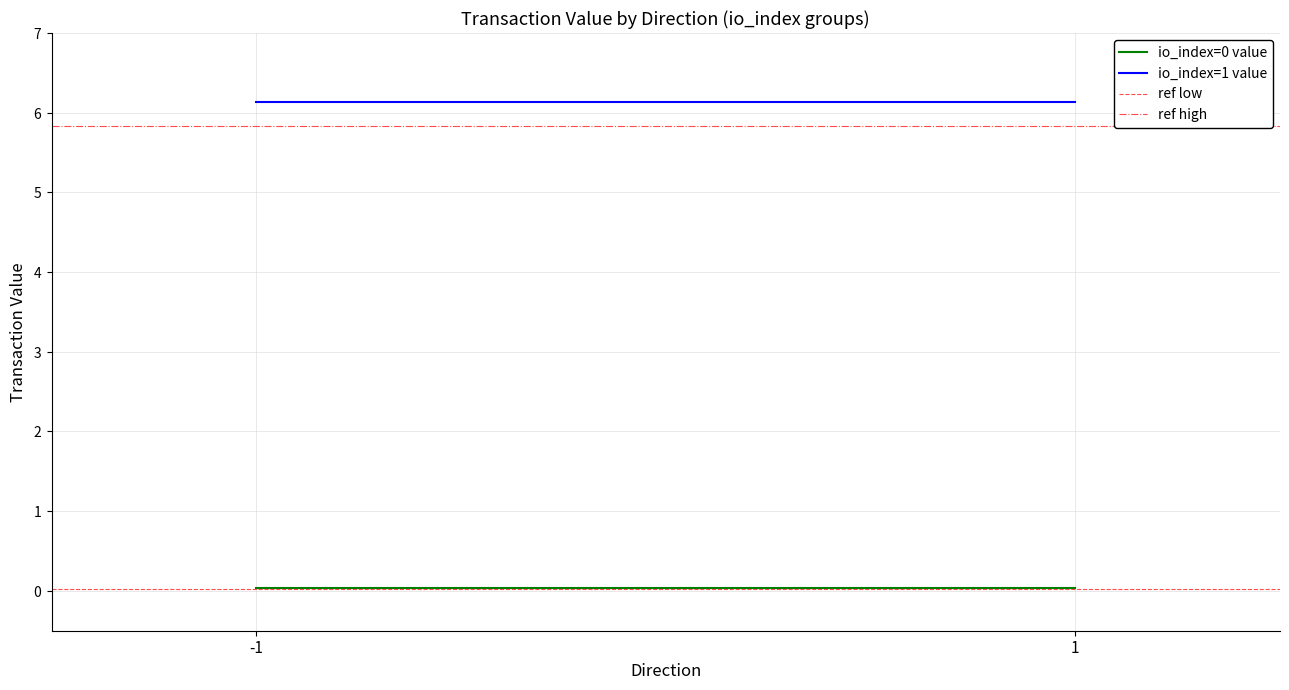

The io_index=1 value series shows 6.1 at 1. True or false?

True